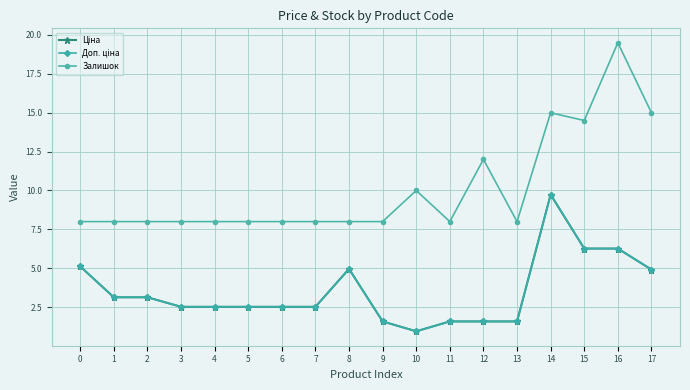

Is this an area chart (filled region under the line)?

No